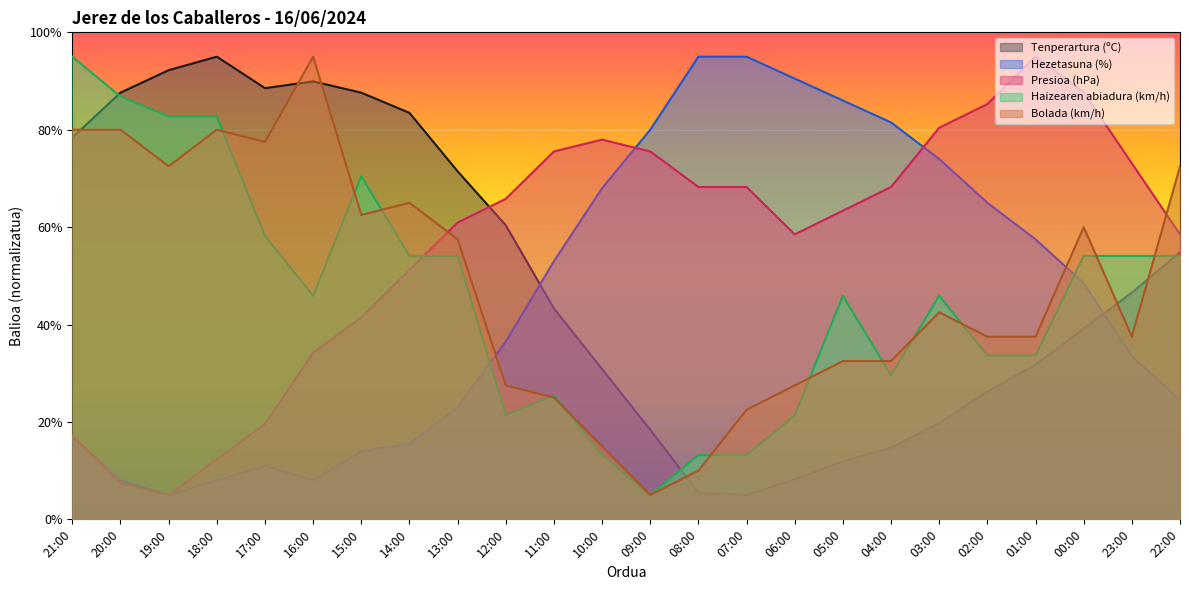

The value of Presioa (hPa) at 15:00 is 15.6. True or false?

False